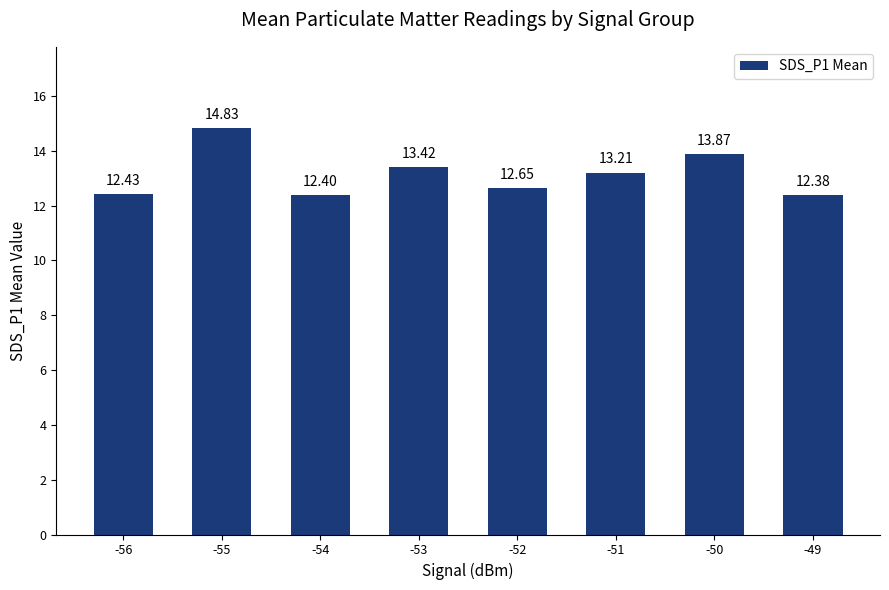

Reading right to left, list all the values displayed in this chart.

-49=12.4	-50=13.9	-51=13.2	-52=12.7	-53=13.4	-54=12.4	-55=14.8	-56=12.4